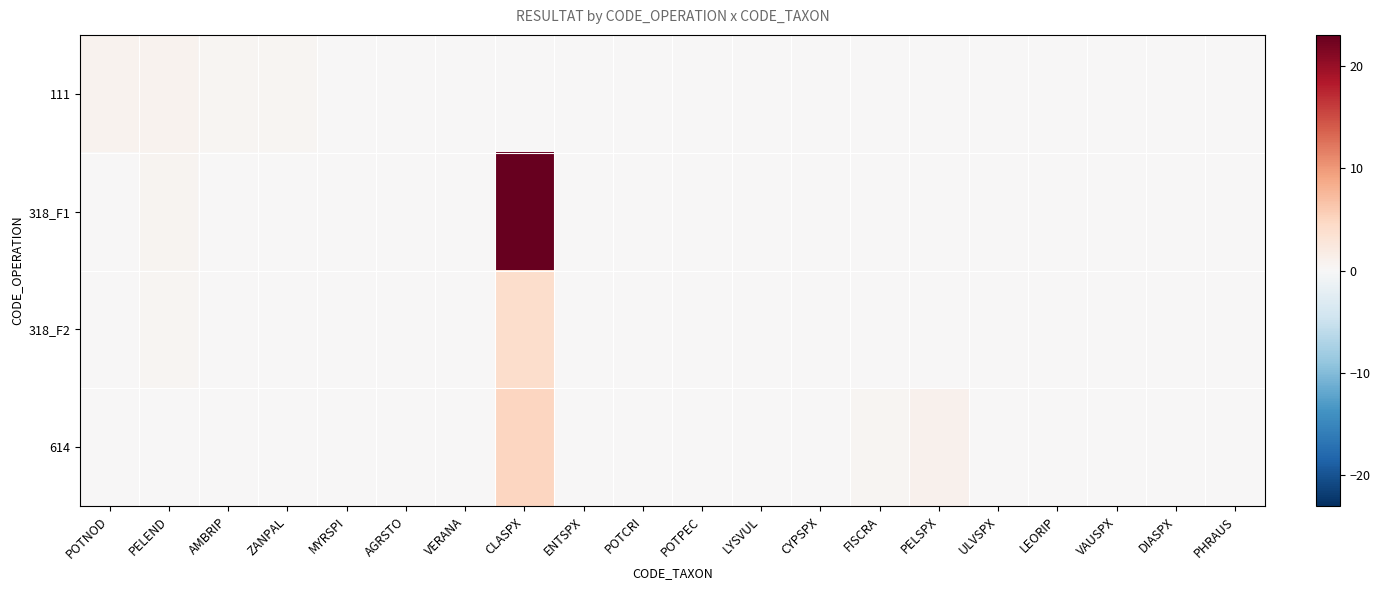

Count the number of categories in the chart.

20